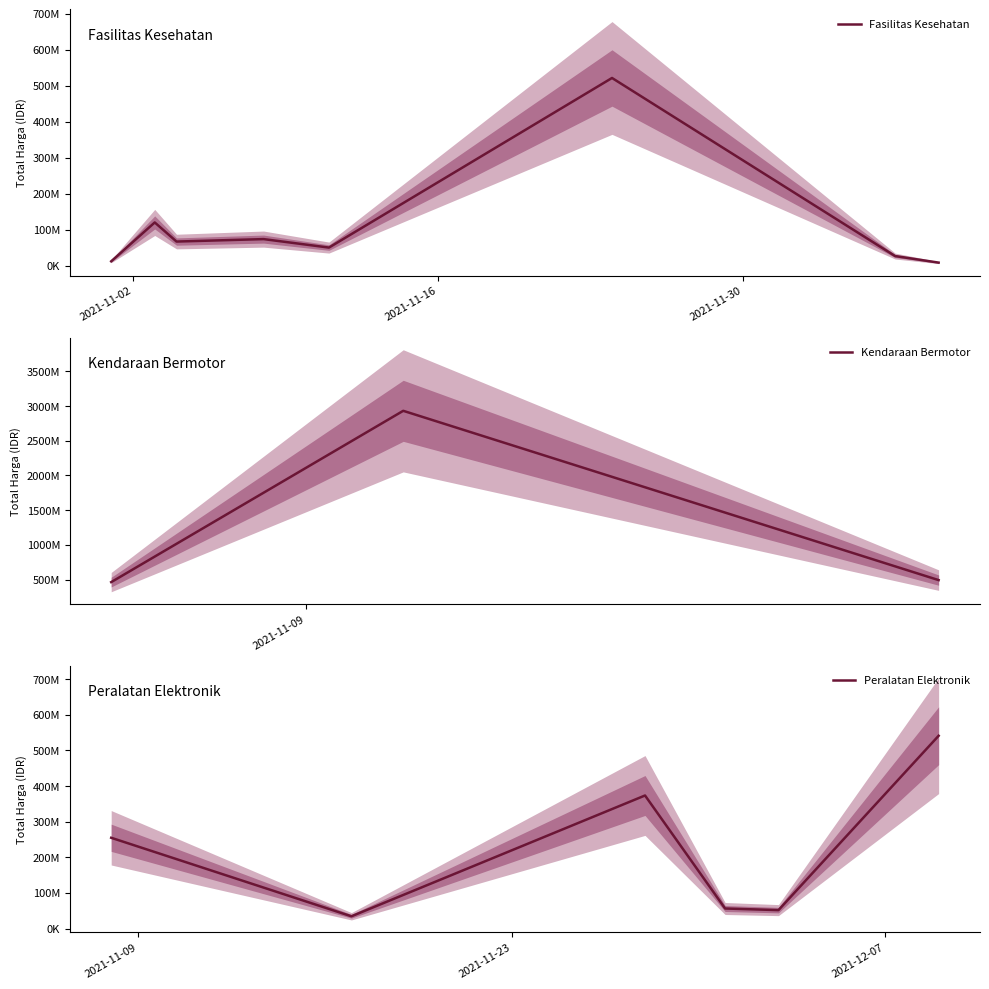

True or false: Total Harga (Fasilitas Kesehatan) has more than 2 points higher than both neighbors.

True